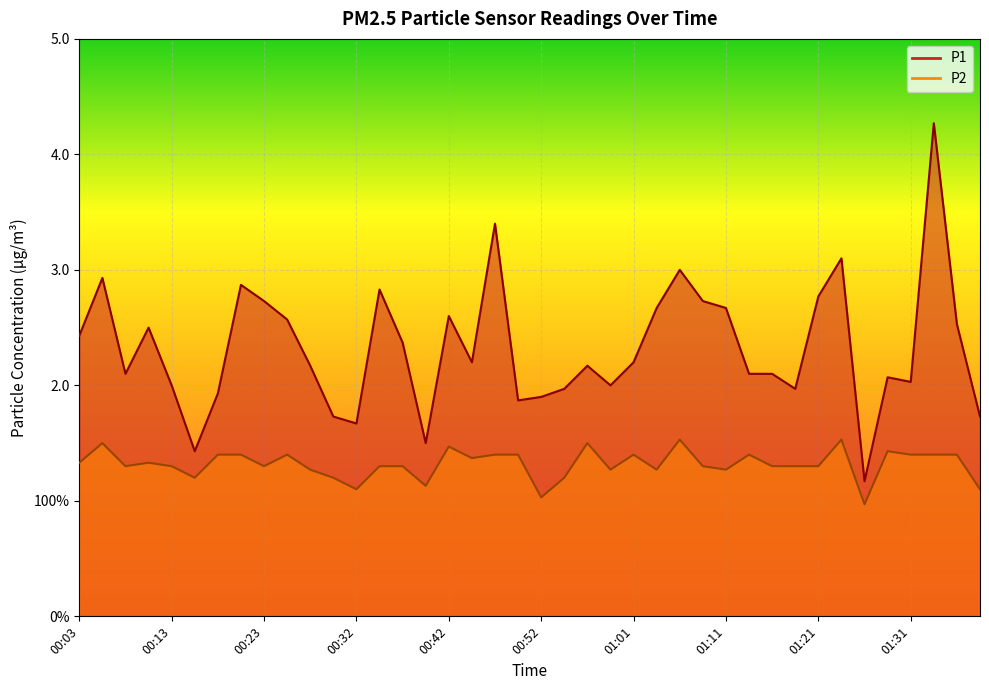

In P1, how many points are higher than both neighbors (excluding endpoints)?

11